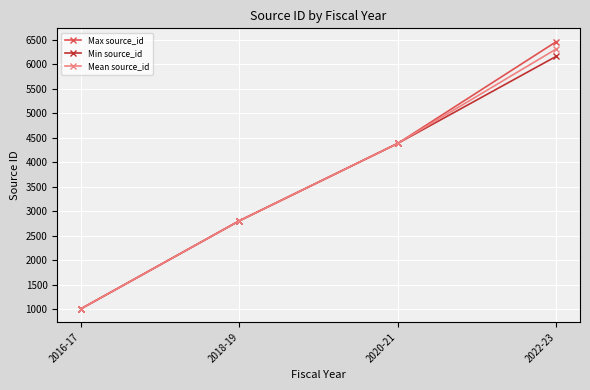

Where is Min source_id nearest to the value 3589?

2018-19